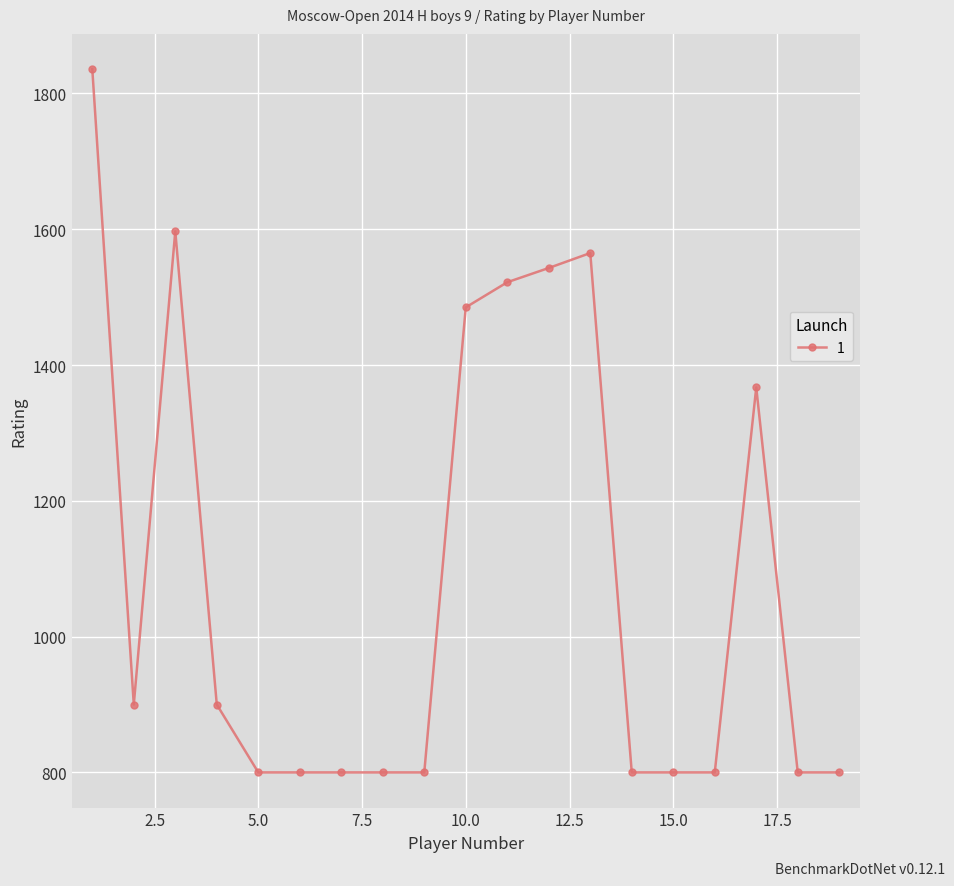

True or false: there are more than 1 points higher than both neighbors.

True